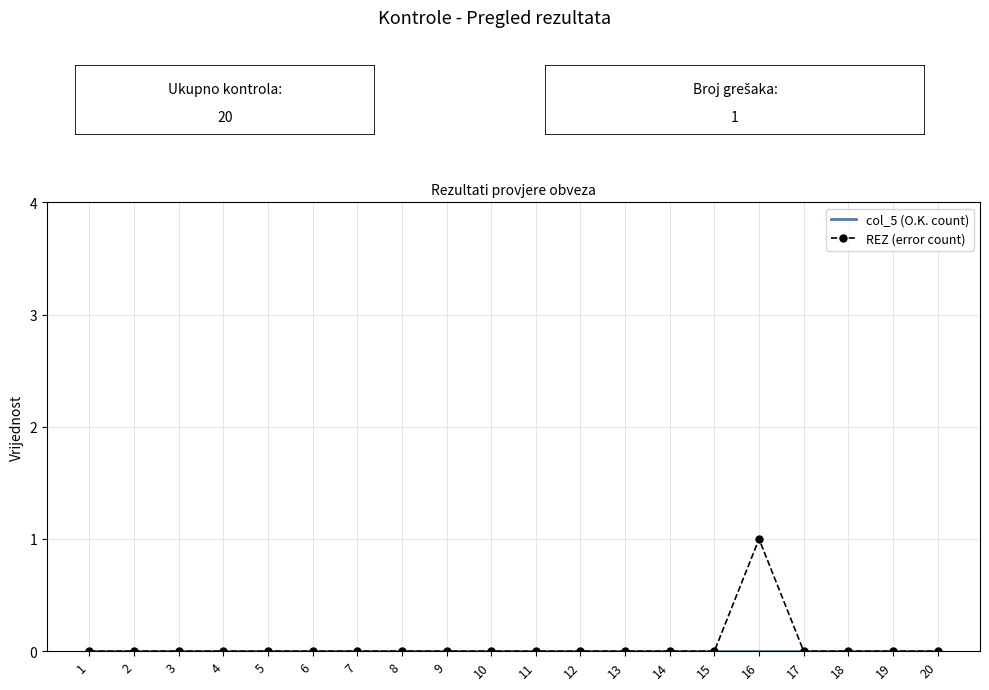

Which series has the widest spread of values?

REZ (error count)